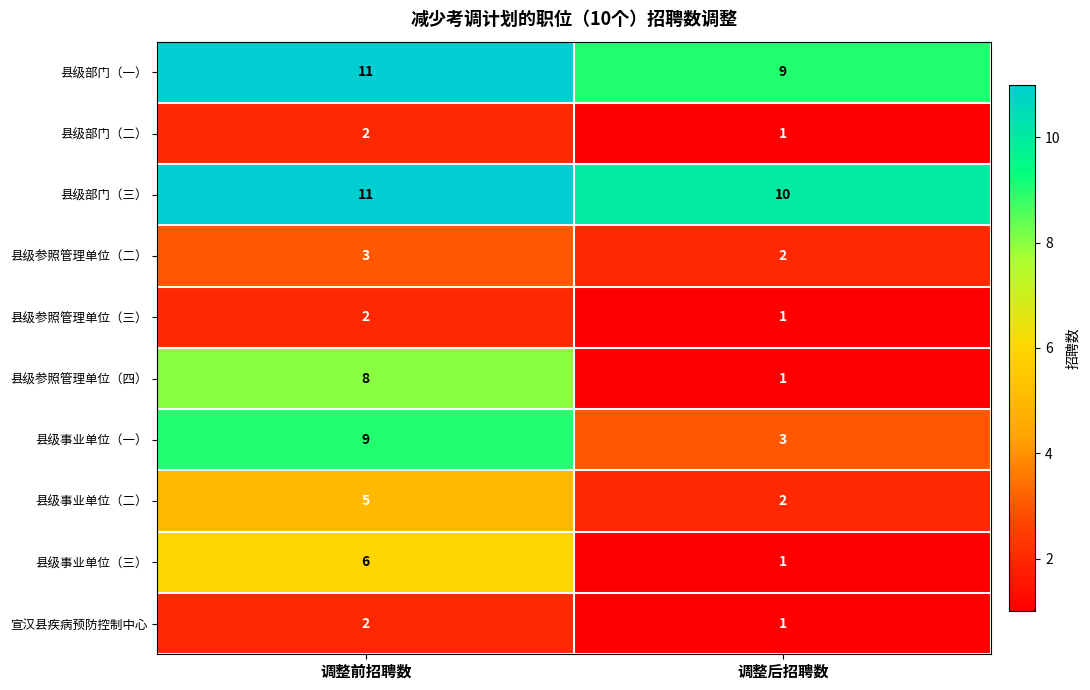

How many data points does each series have?

2